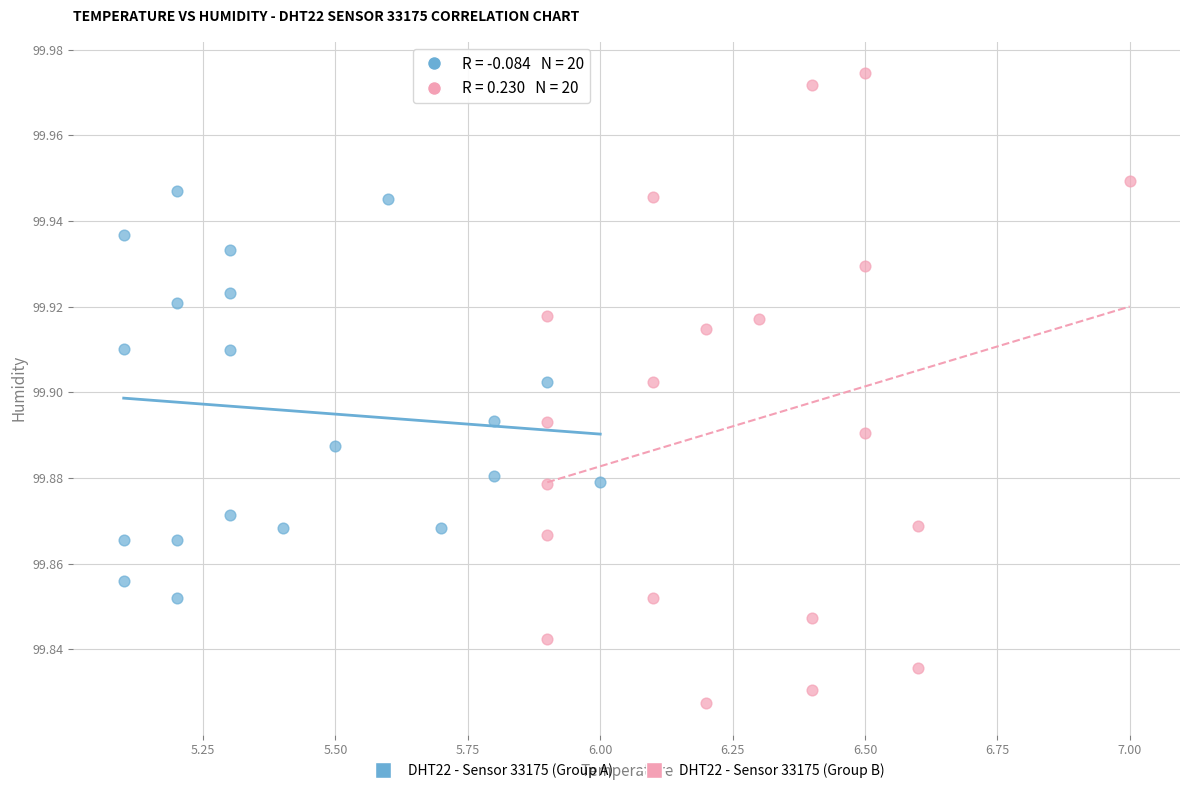

Which series contains the lowest Y value?

DHT22 - Sensor 33175 (Group B)